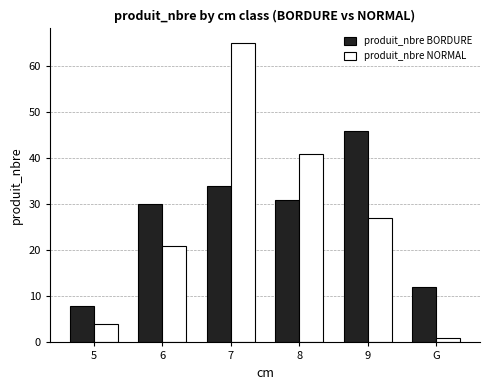

What are all the series names shown in the legend?

produit_nbre BORDURE, produit_nbre NORMAL